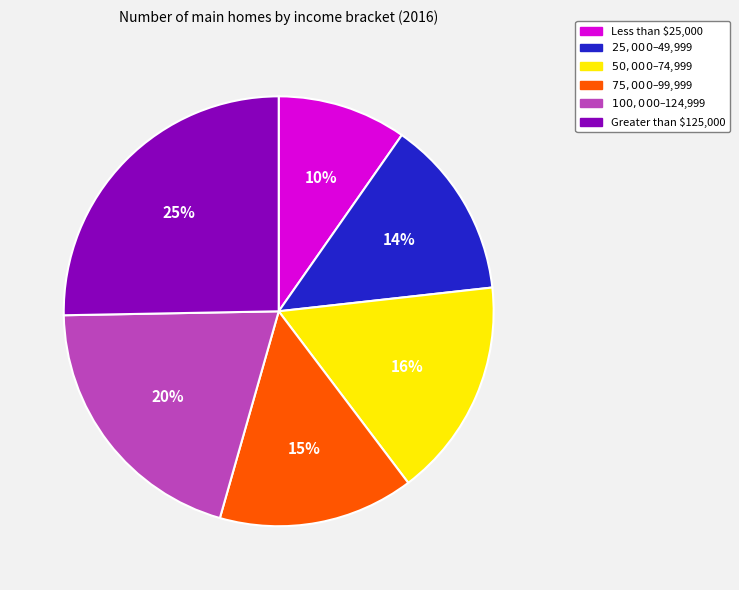

To the nearest percent, what is the average slice percentage?

17%